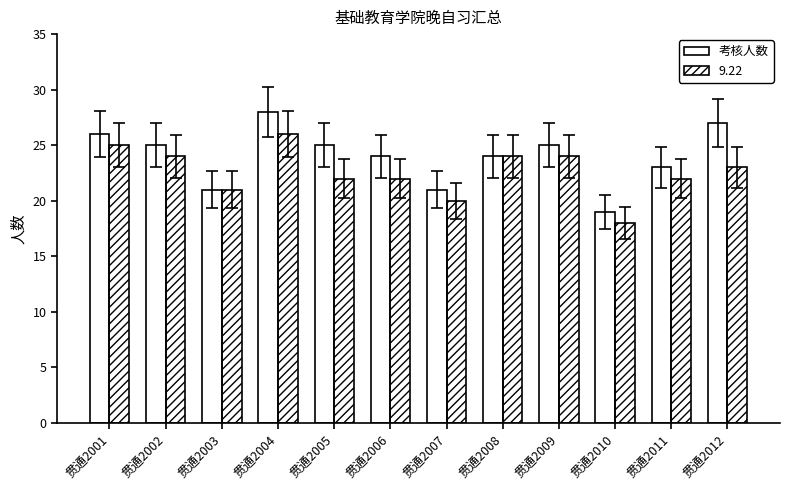

Rank the series by their average value, from highest to lowest.

考核人数, 9.22